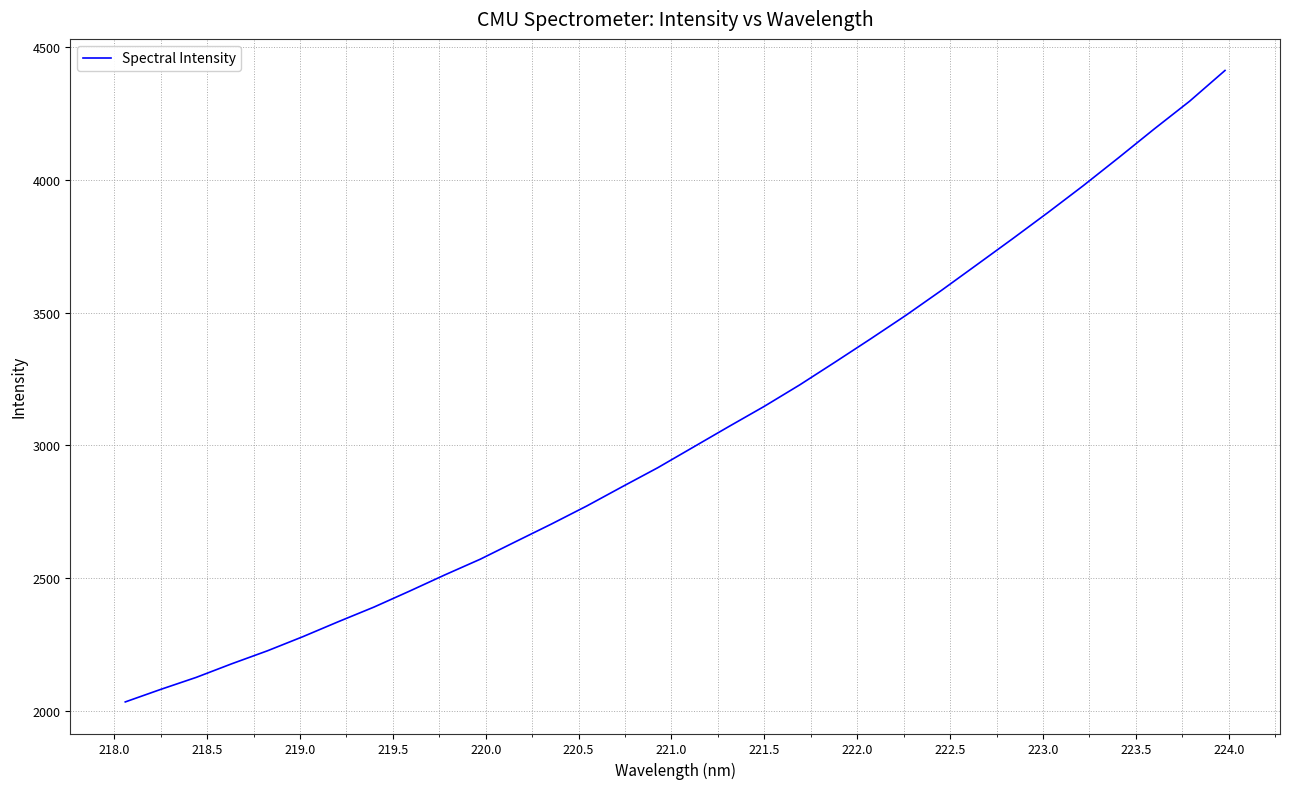

What is the difference between the second highest and second lowest values?

2217.3